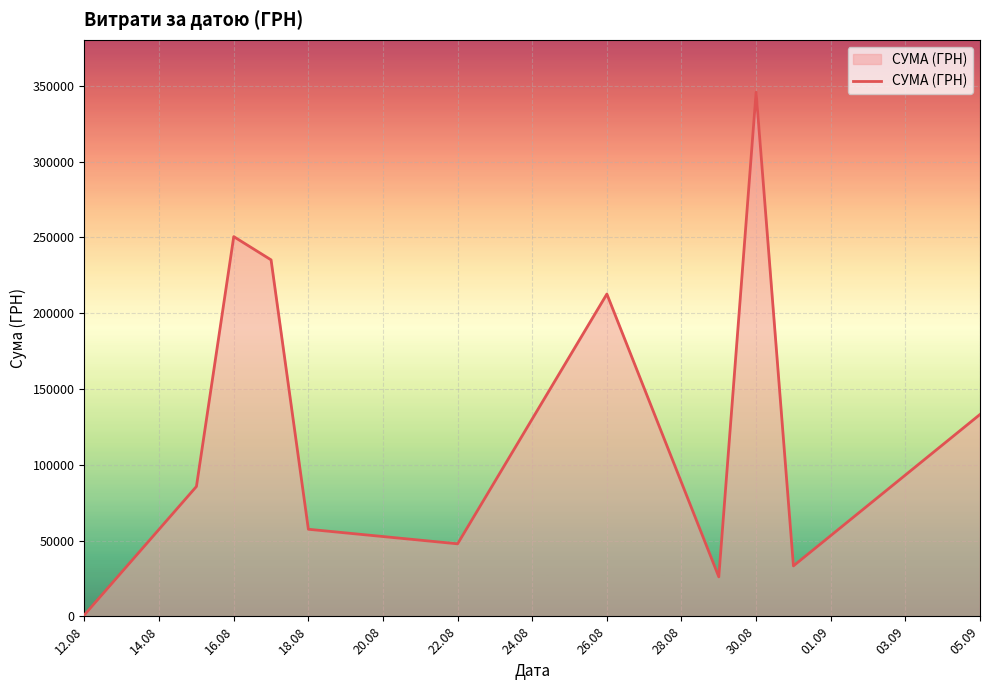

Does the chart have visible grid lines?

Yes